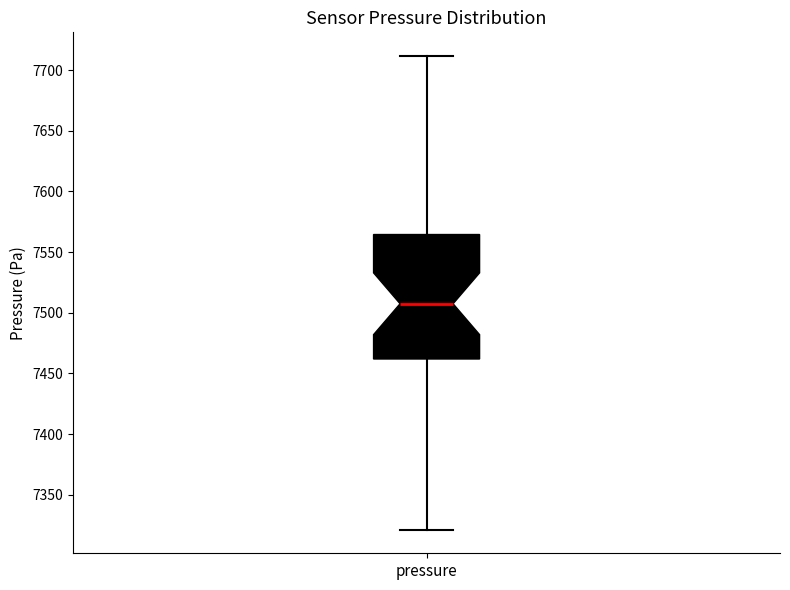

Transcribe this box plot: give where the median line is, the range the box spans, and where the two whiskers end, as read against the y-axis. The values are not printed on the chart, so give them approximately, as read against the axis.

median 7505, box 7460 to 7565, whiskers 7320 to 7710